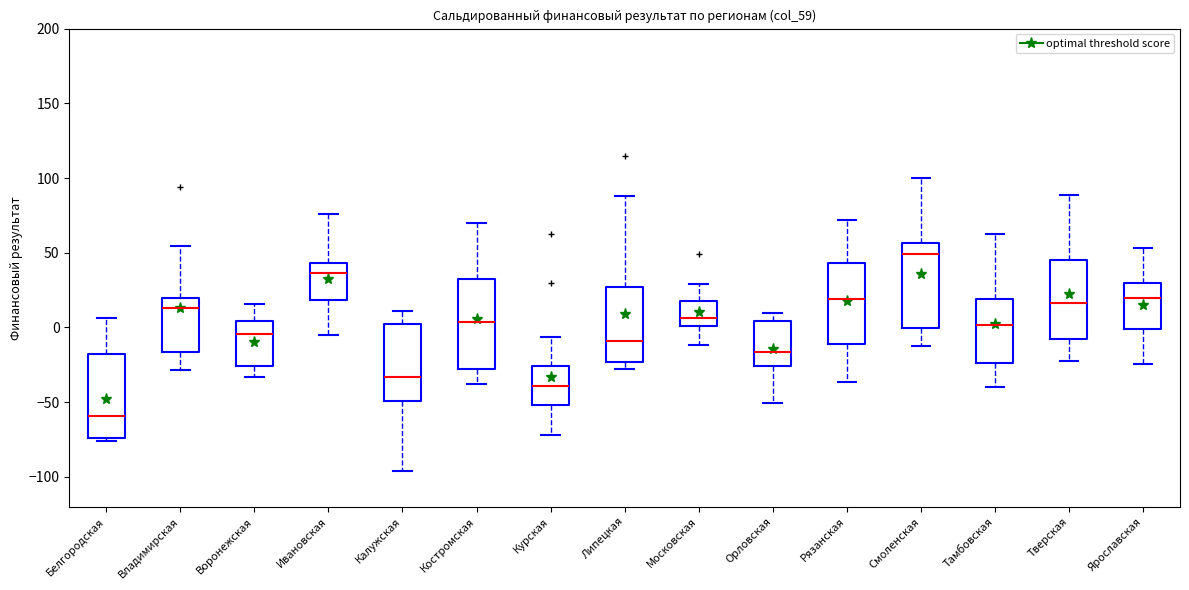

Which box has the lowest median line?

Белгородская